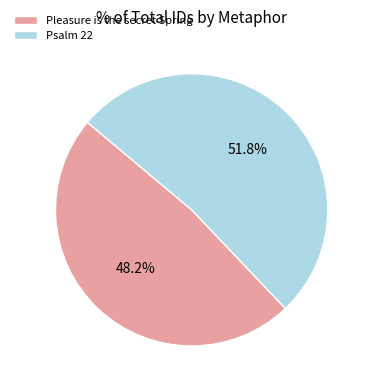

What percentage is NOT represented by Psalm 22?

48.2%